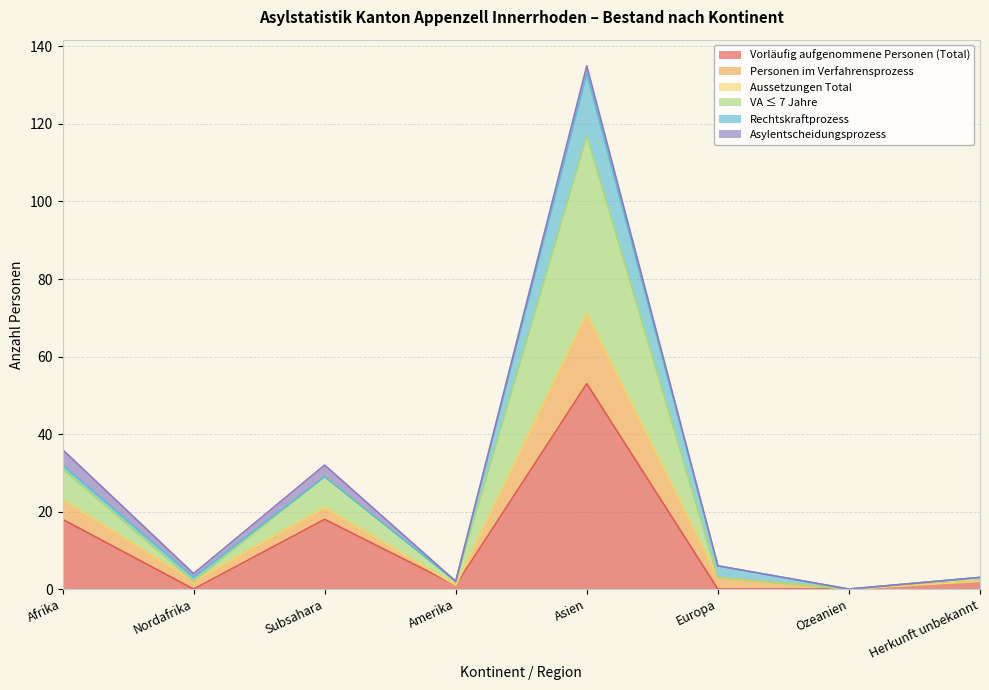

What is the maximum value for Vorläufig aufgenommene Personen (Total)?

53